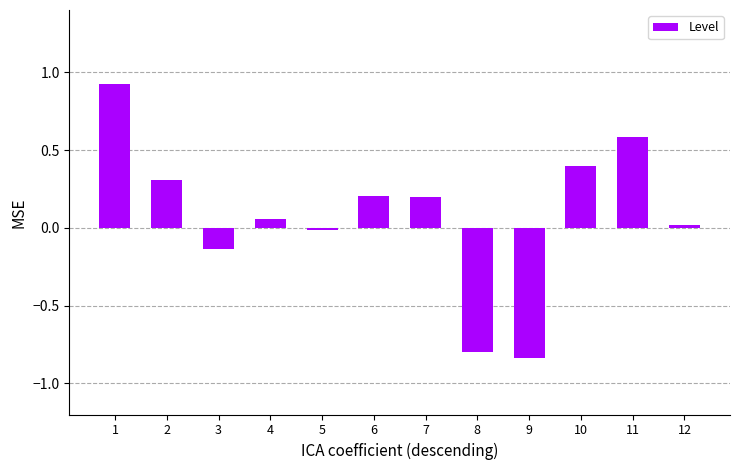

What is the difference between the values at 8 and 2?

1.1